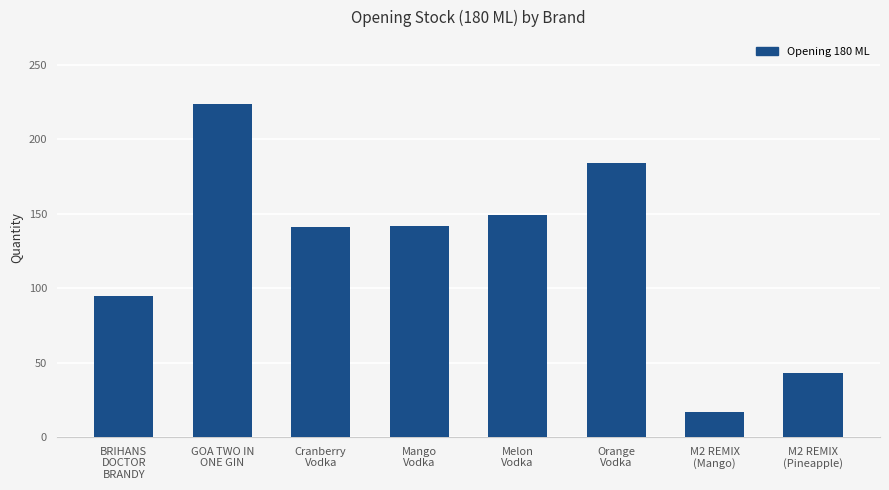

Approximately how many times larger is the value at BRIHANS
DOCTOR
BRANDY compared to Cranberry
Vodka?

0.7